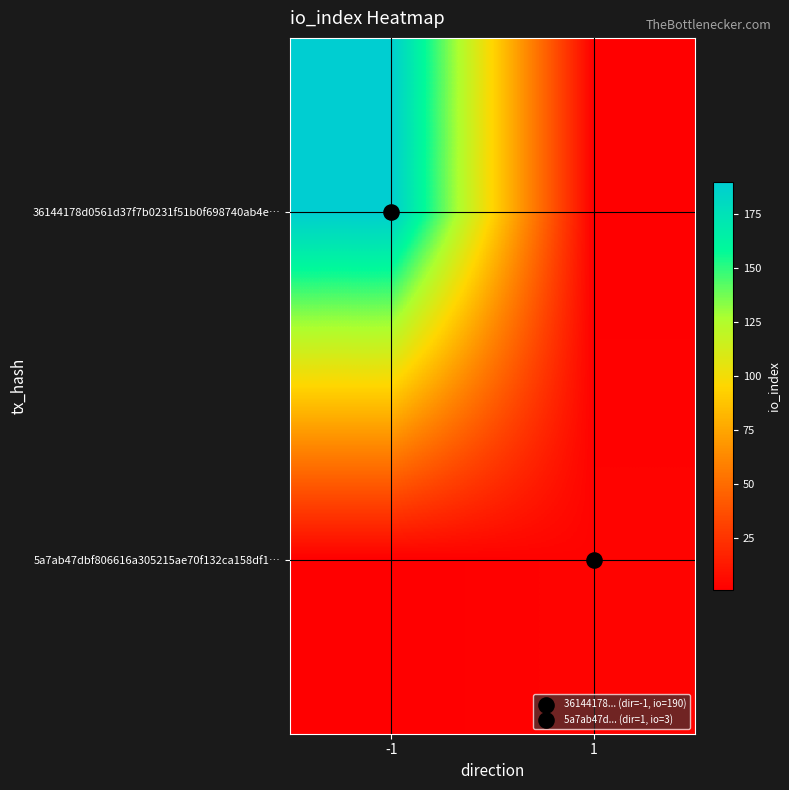

What is the total value across all series at -1?

191